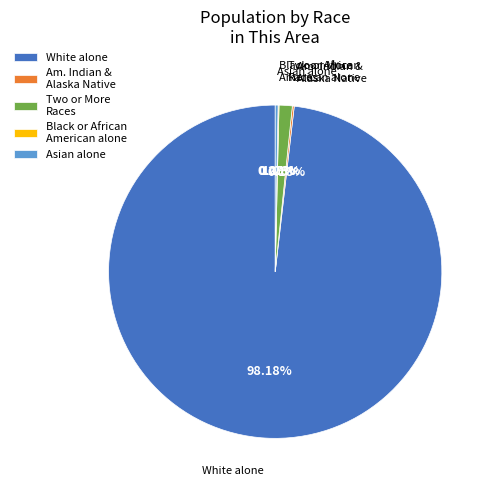

Which category has the biggest portion of the pie?

White alone